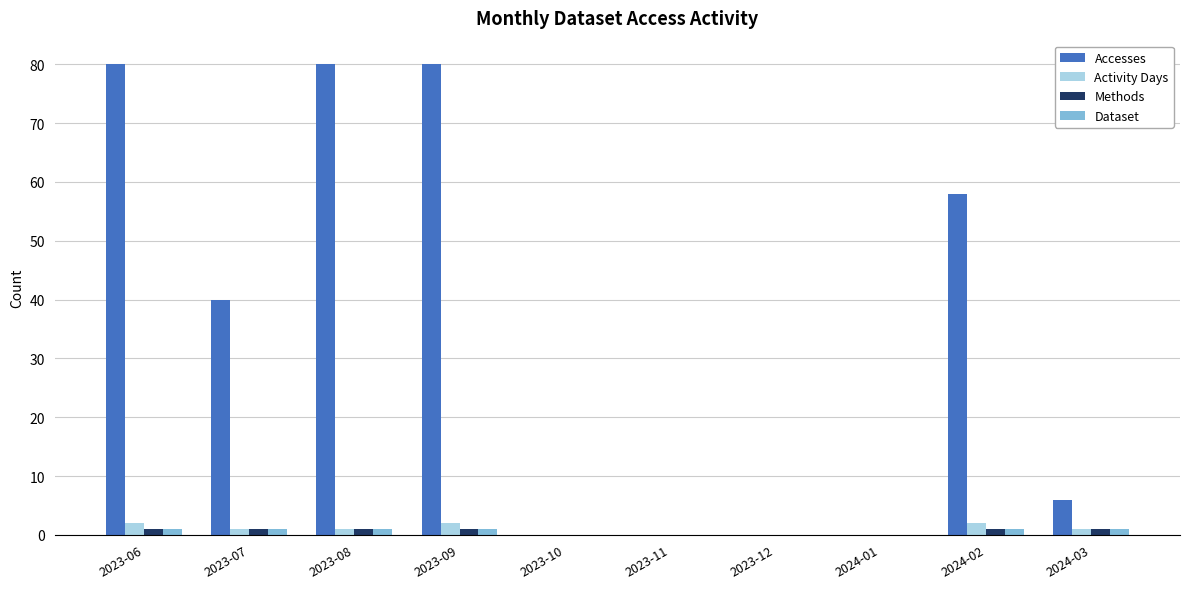

What value does the Activity Days series have at 2023-06?

2